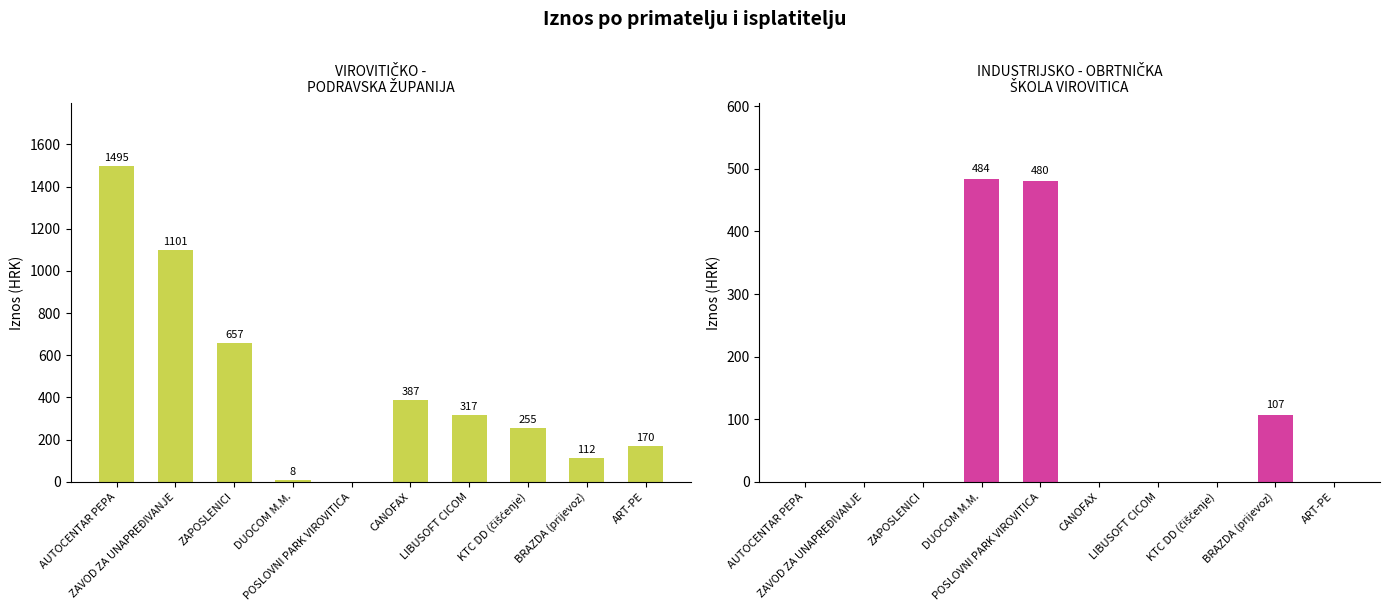

How many series are shown in this chart?

2